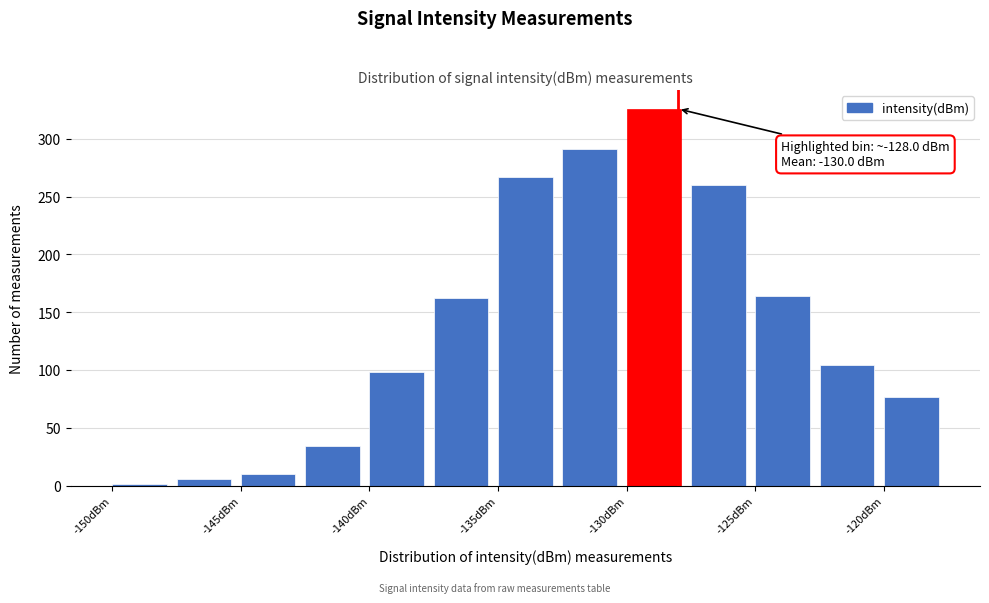

Over which range of the x-axis is the bar tallest?

-130.0 to -127.5